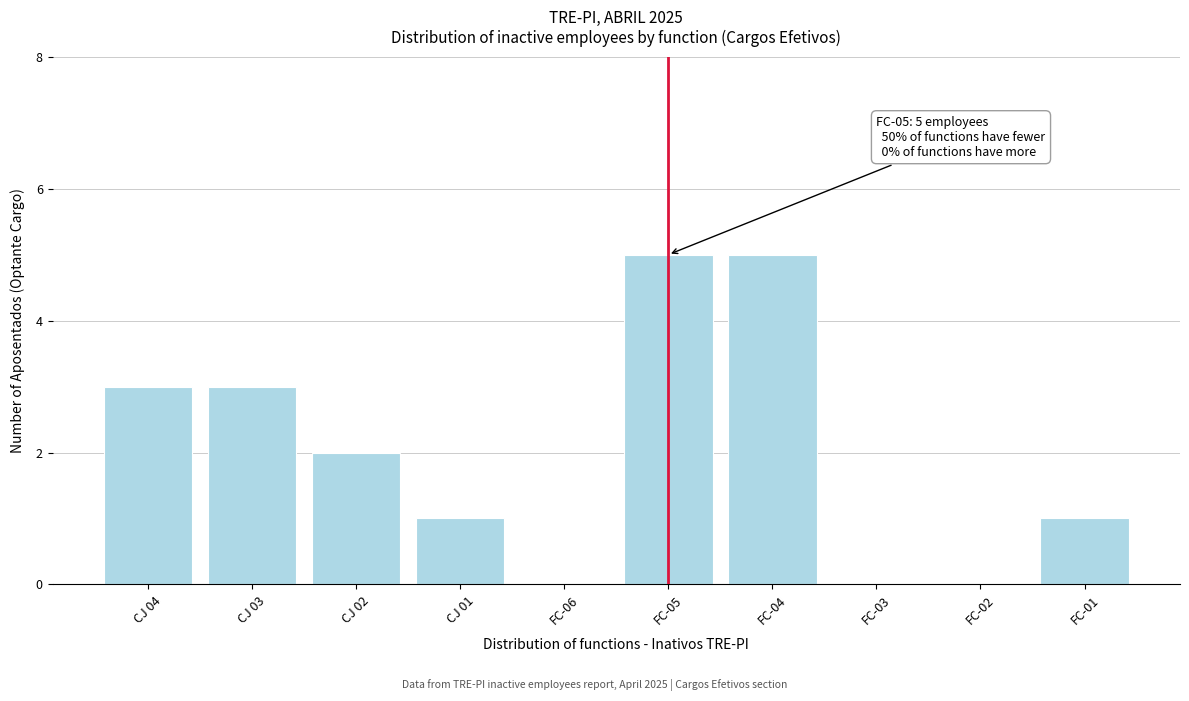

Reading left to right, list all the values displayed in this chart.

CJ 04=3	CJ 03=3	CJ 02=2	CJ 01=1	FC-06=0	FC-05=5	FC-04=5	FC-03=0	FC-02=0	FC-01=1